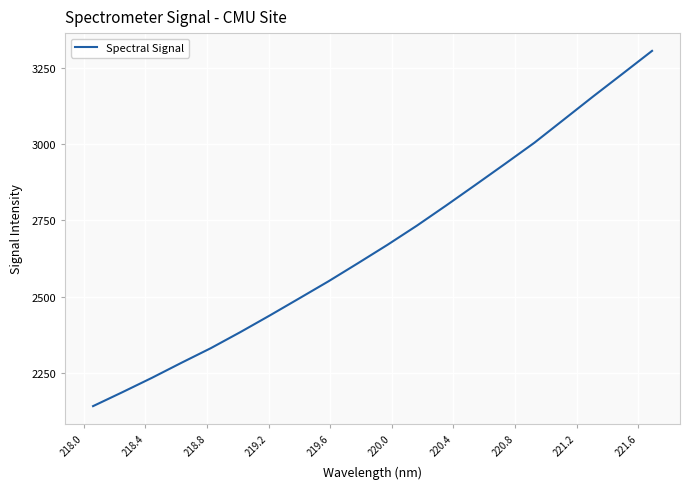

What is the difference between the maximum and minimum values?

1163.2